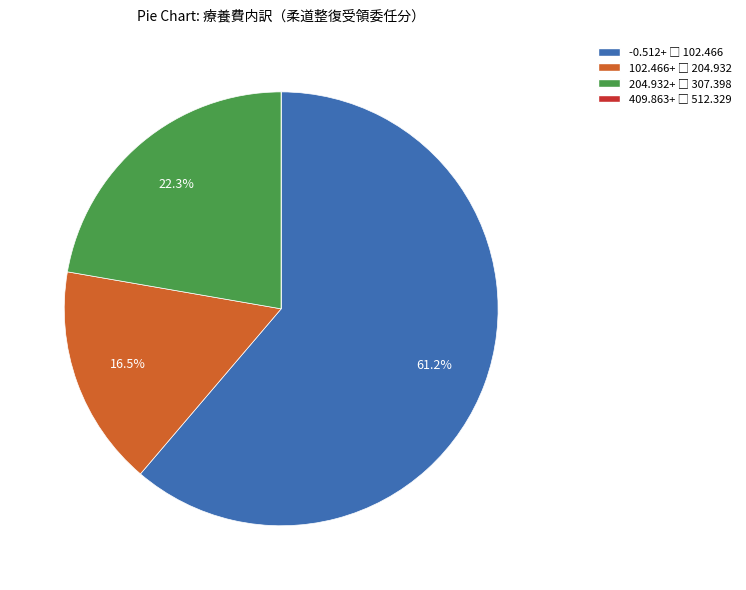

Is there a majority slice in this chart?

Yes